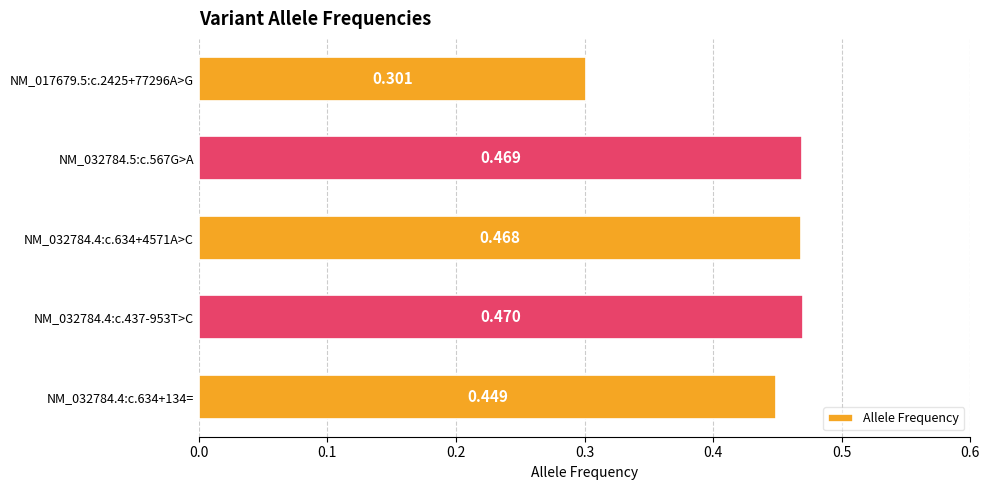

How many categories are shown in the chart?

5